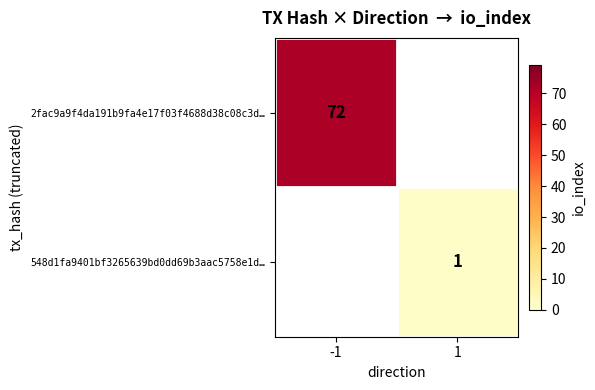

Is the value of 548d1fa9401bf3265639bd0dd69b3aac5758e1d… at 1 greater than the value of 2fac9a9f4da191b9fa4e17f03f4688d38c08c3d… at -1?

No